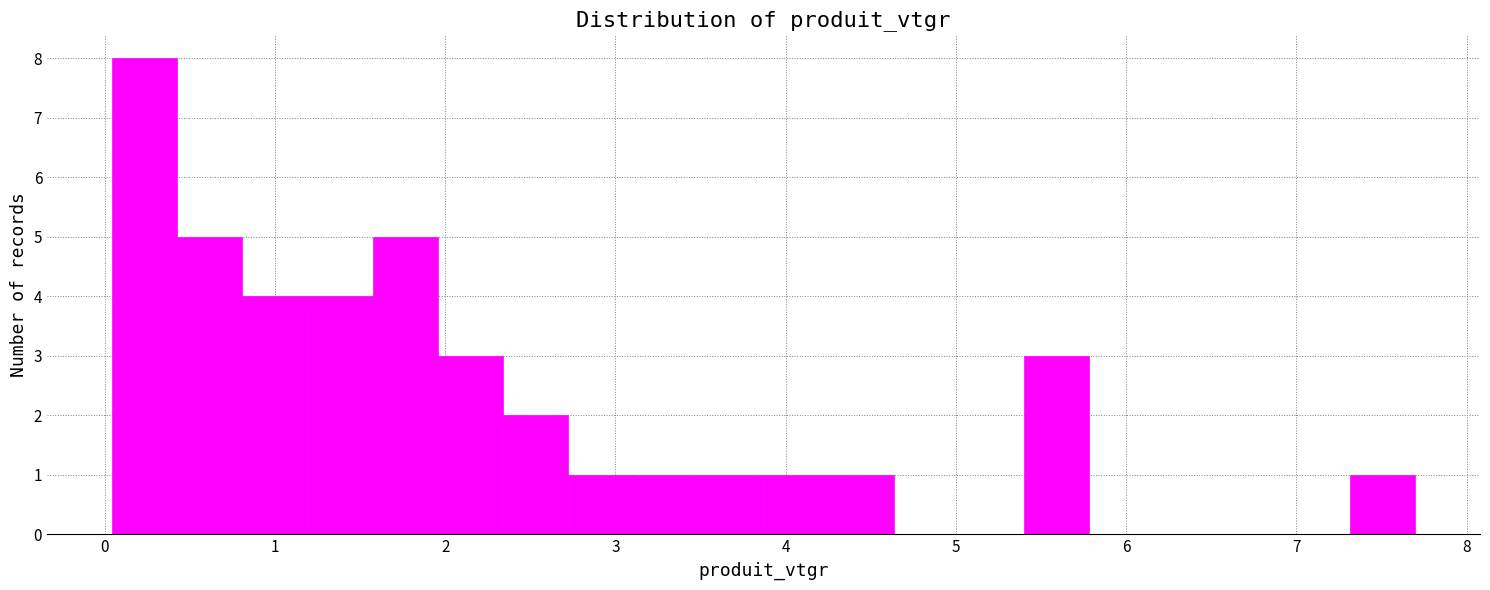

Around what value on the x-axis is the tallest bar? Give the approximate position of its centre, as read against the axis.

0.2